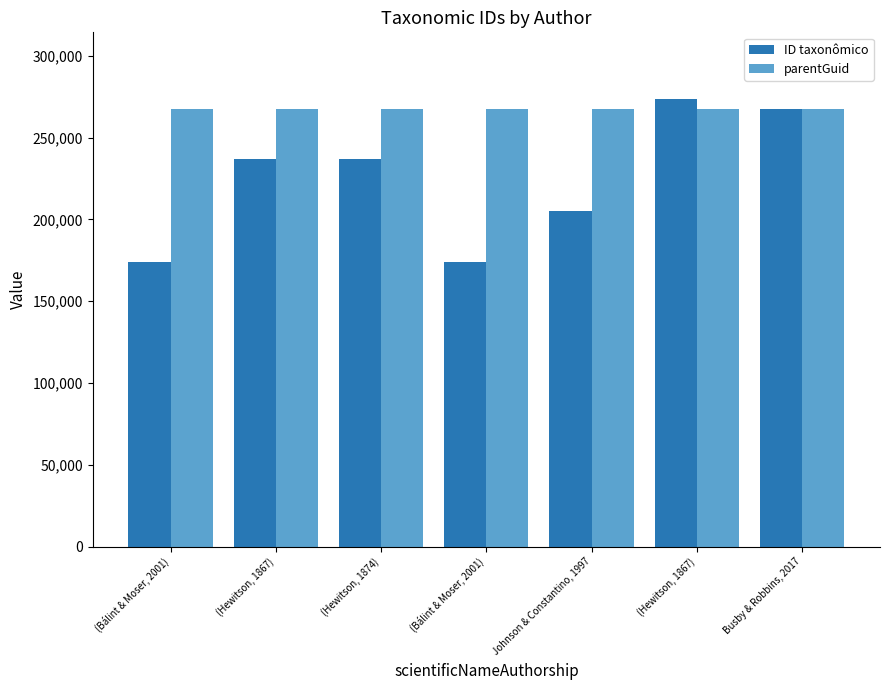

Rank the series by their average value, from highest to lowest.

parentGuid, ID taxonômico